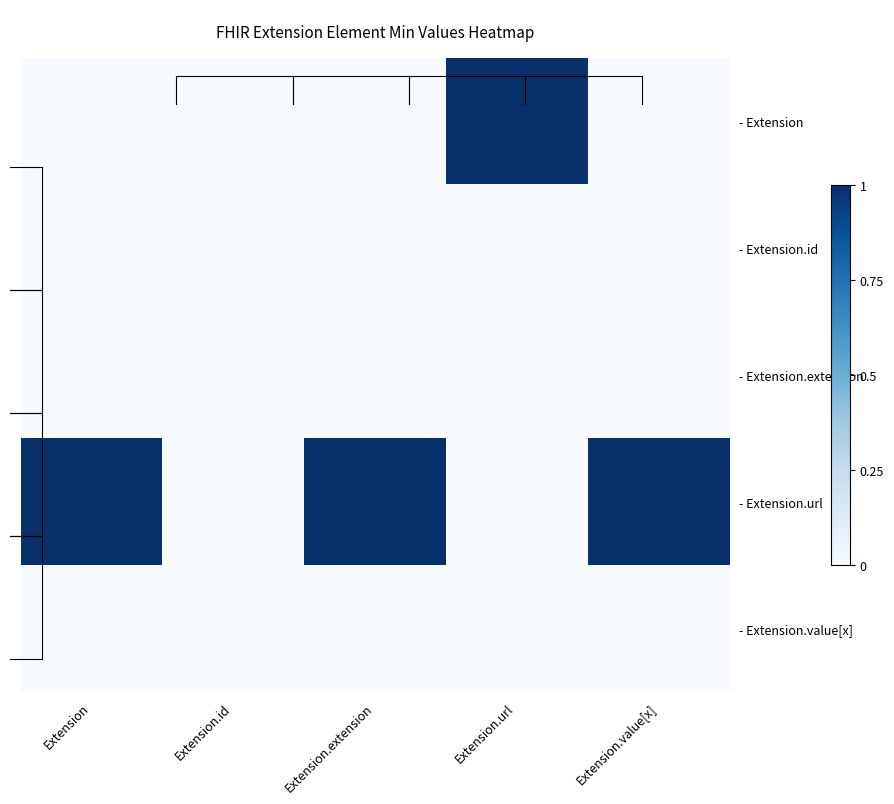

Reading right to left, list all the values displayed in this chart.

- Extension: Extension.value[x]=0	Extension.url=1	Extension.extension=0	Extension.id=0	Extension=0
- Extension.id: Extension.value[x]=0	Extension.url=0	Extension.extension=0	Extension.id=0	Extension=0
- Extension.extension: Extension.value[x]=0	Extension.url=0	Extension.extension=0	Extension.id=0	Extension=0
- Extension.url: Extension.value[x]=1	Extension.url=0	Extension.extension=1	Extension.id=0	Extension=1
- Extension.value[x]: Extension.value[x]=0	Extension.url=0	Extension.extension=0	Extension.id=0	Extension=0